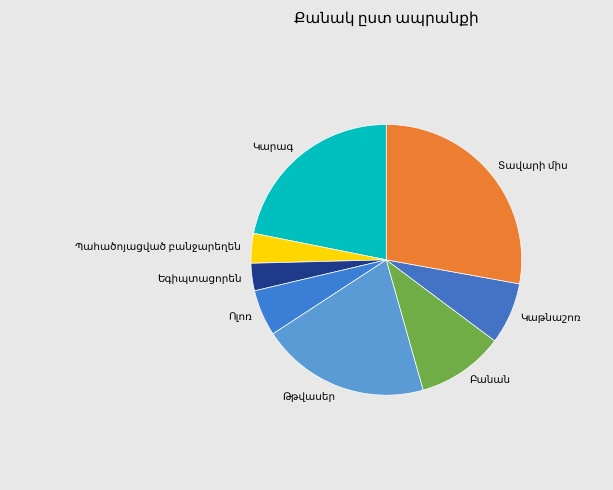

To the nearest percent, what portion does Կարագ represent?

22%